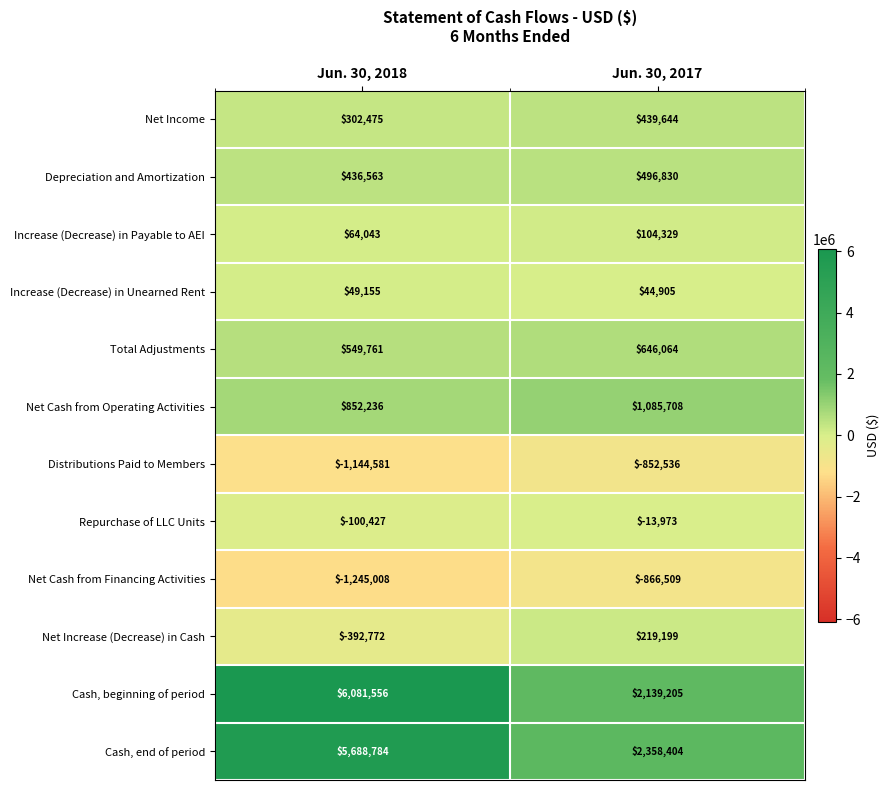

Count the number of data series in this chart.

12